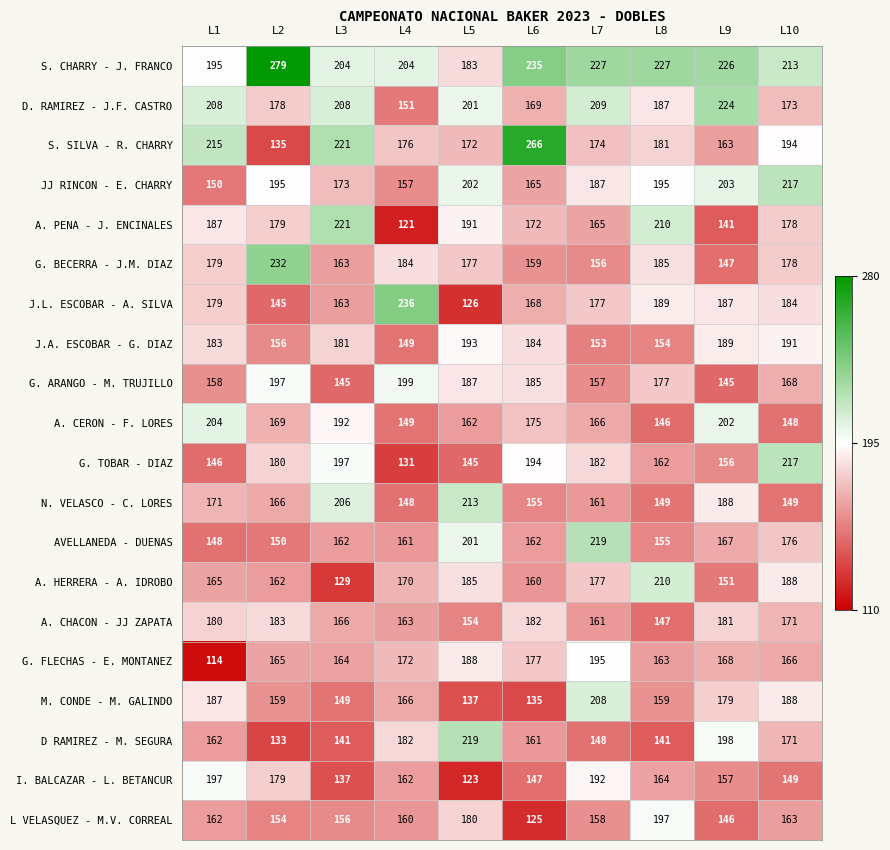

How many data points in S. SILVA - R. CHARRY are less than 181?

5